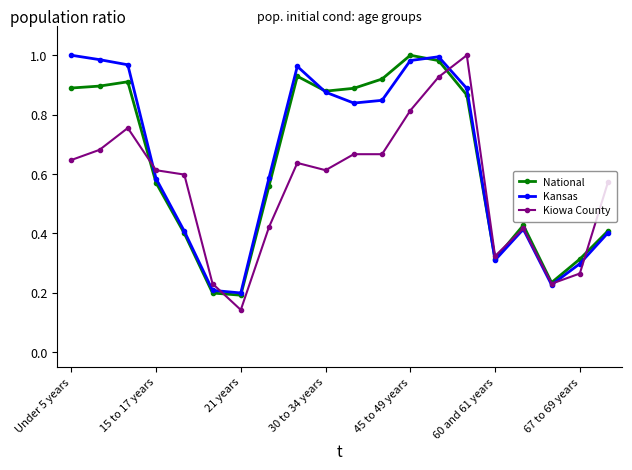

At how many categories does at least one series exceed 0?

20